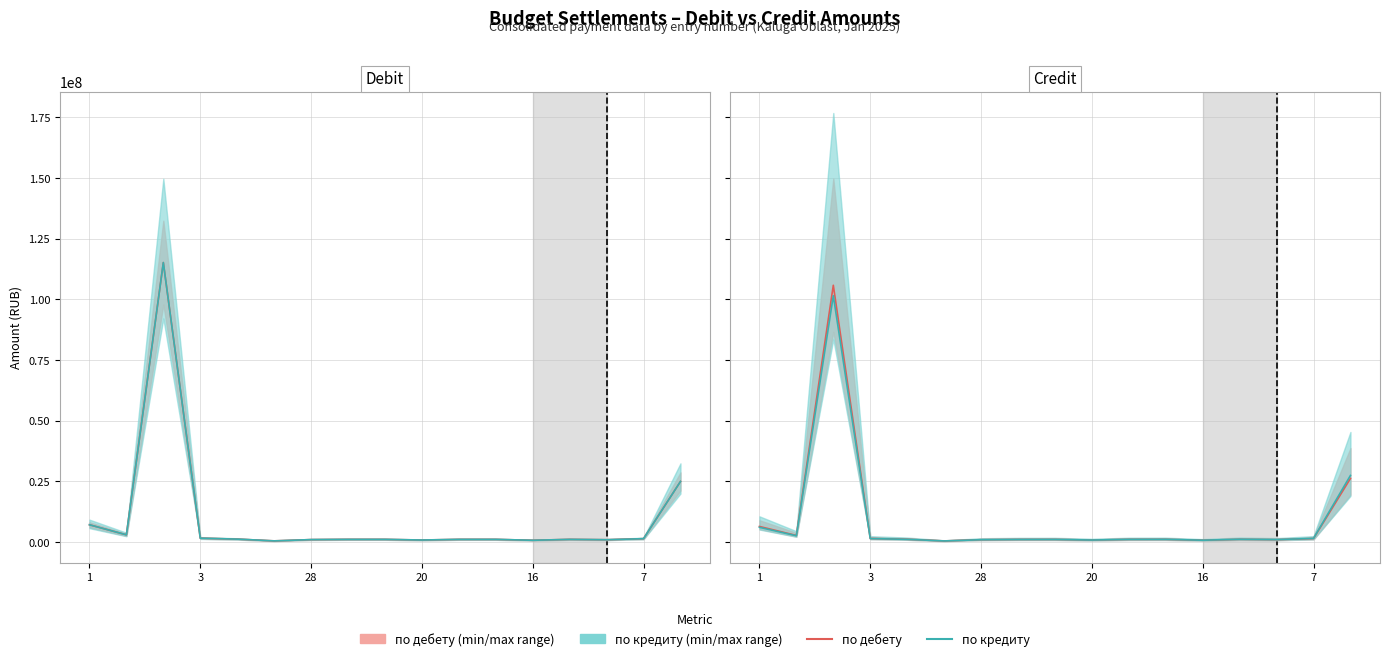

The value of по дебету at 7 is 1262310.9. True or false?

False